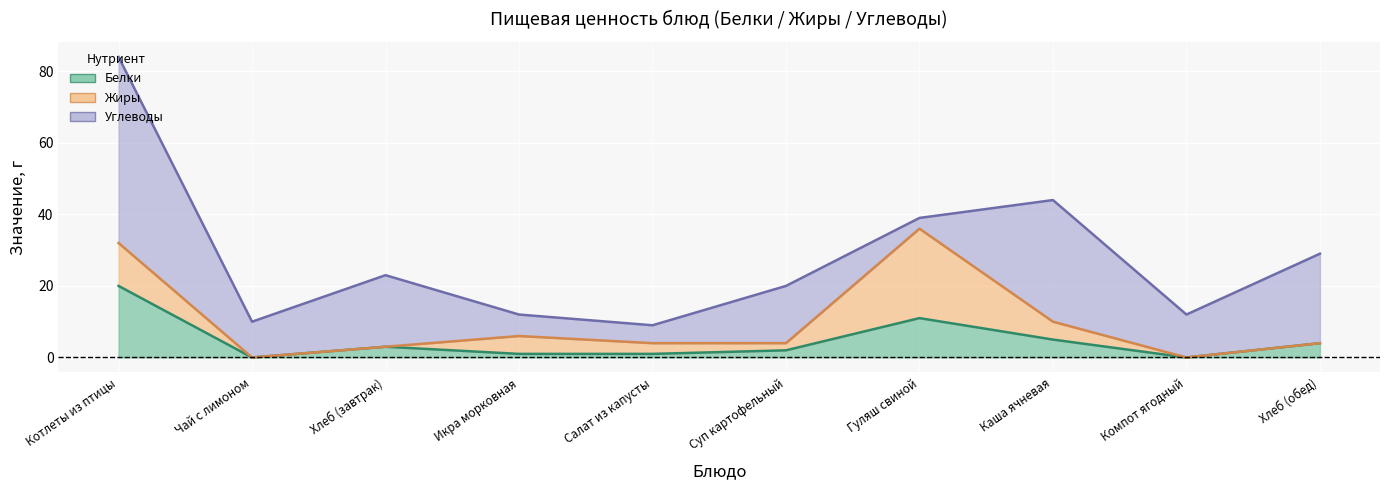

How many values in the Белки series exceed 3?

4